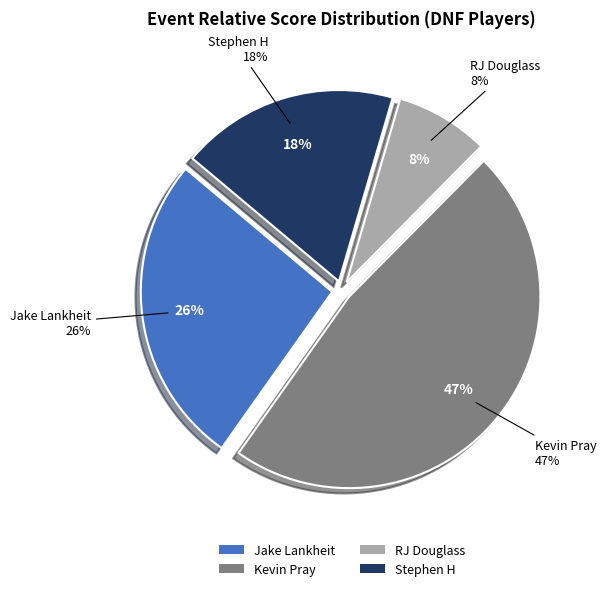

Count the number of slices in the pie.

4